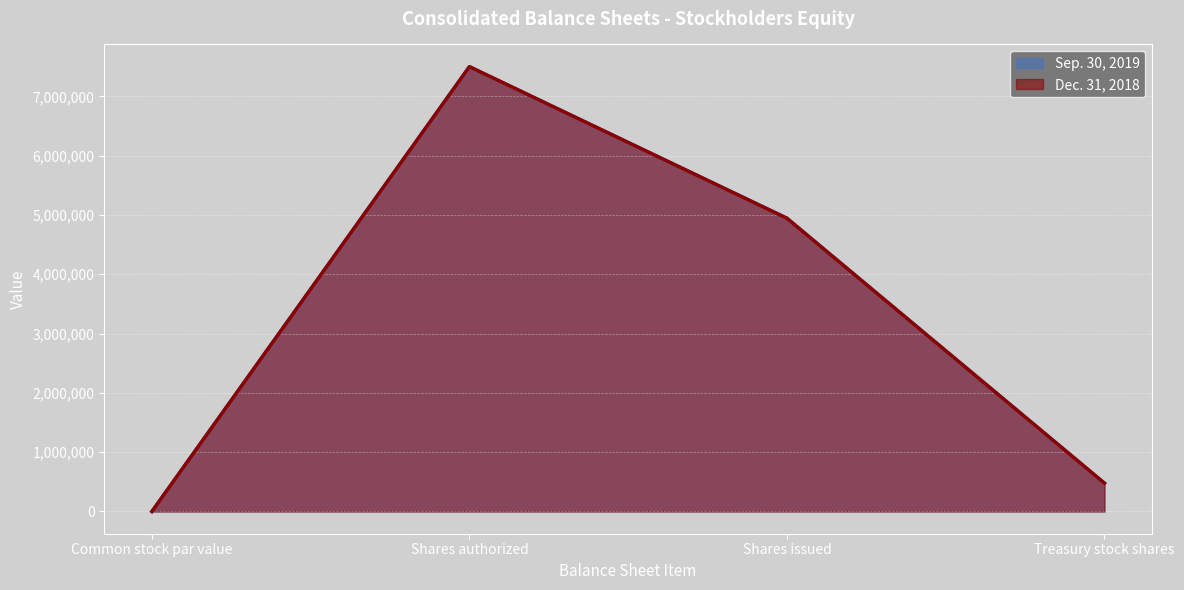

What is the difference between the maximum and minimum values in the Dec. 31, 2018 series?

7499998